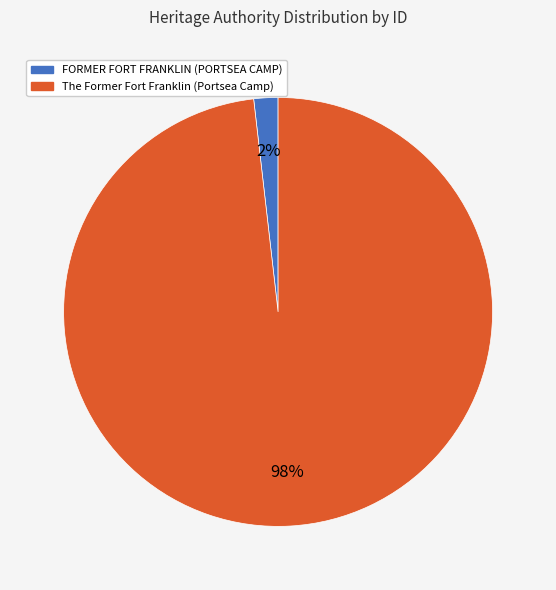

To the nearest percent, what is the combined percentage of FORMER FORT FRANKLIN (PORTSEA CAMP) and The Former Fort Franklin (Portsea Camp)?

100%